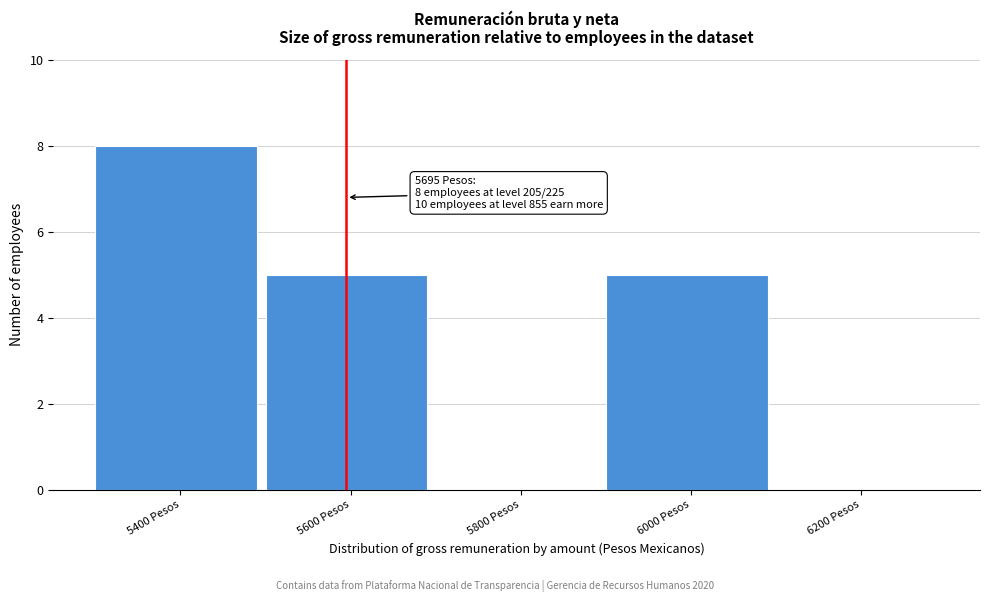

Reading left to right, list all the values displayed in this chart.

5400 Pesos=8	5600 Pesos=5	5800 Pesos=0	6000 Pesos=5	6200 Pesos=0